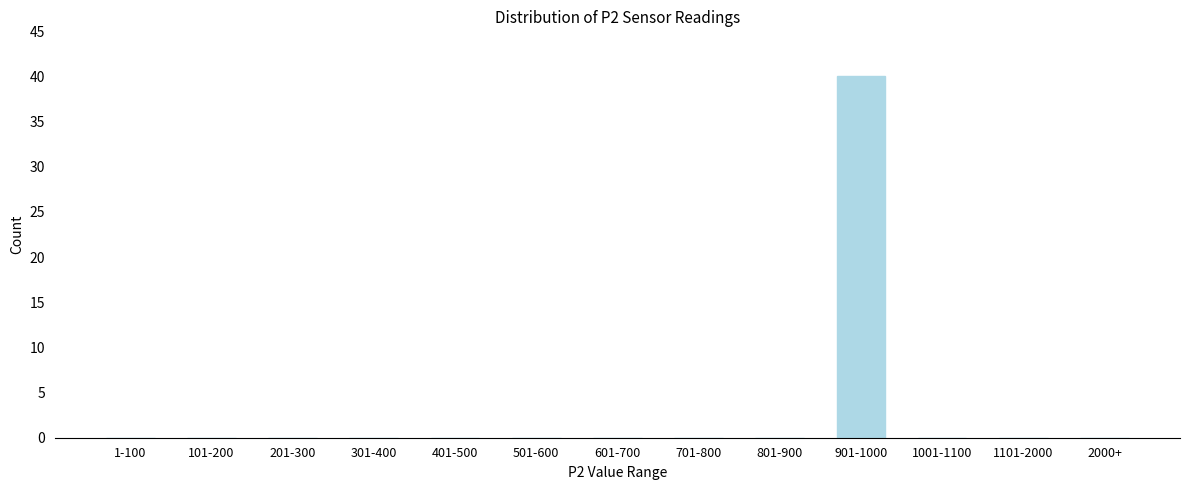

Reading right to left, transcribe all the data shown in this chart.

2000+=0	1101-2000=0	1001-1100=0	901-1000=40	801-900=0	701-800=0	601-700=0	501-600=0	401-500=0	301-400=0	201-300=0	101-200=0	1-100=0